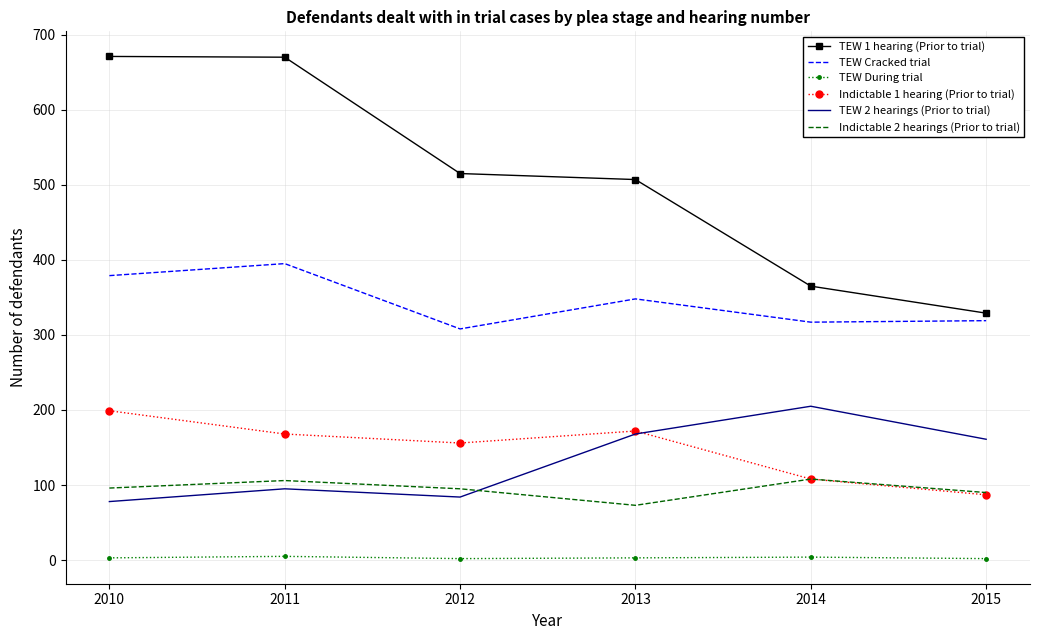

Is it true that TEW 2 hearings (Prior to trial) equals 86 at 2014?

False